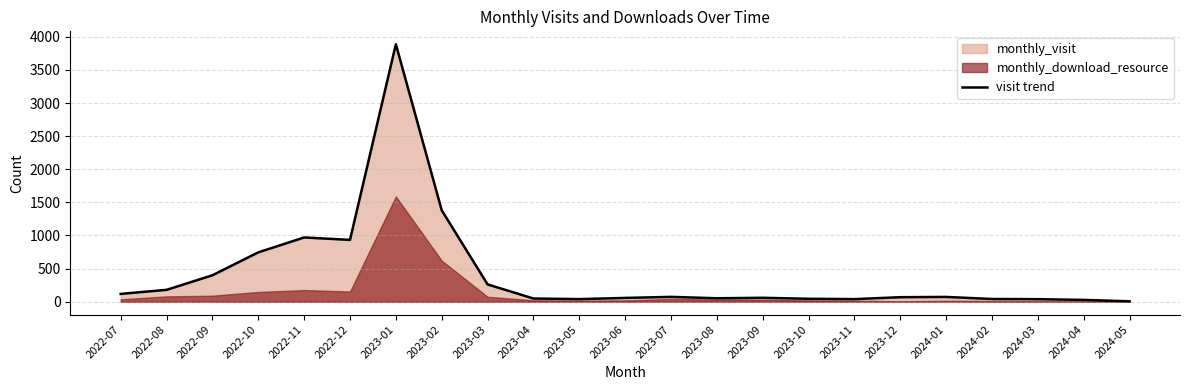

At which category does the data reach its first local peak?

2022-11